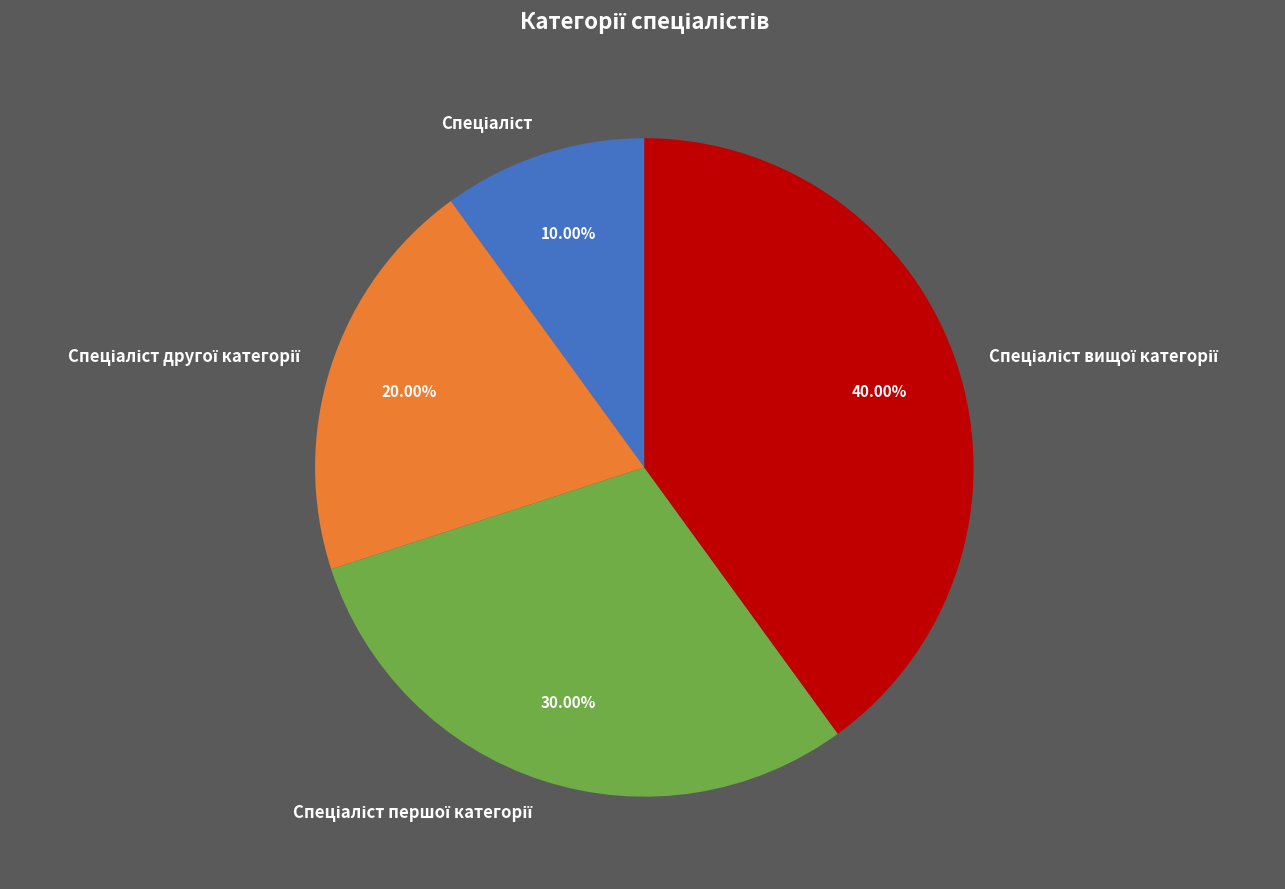

Is there a majority slice in this chart?

No